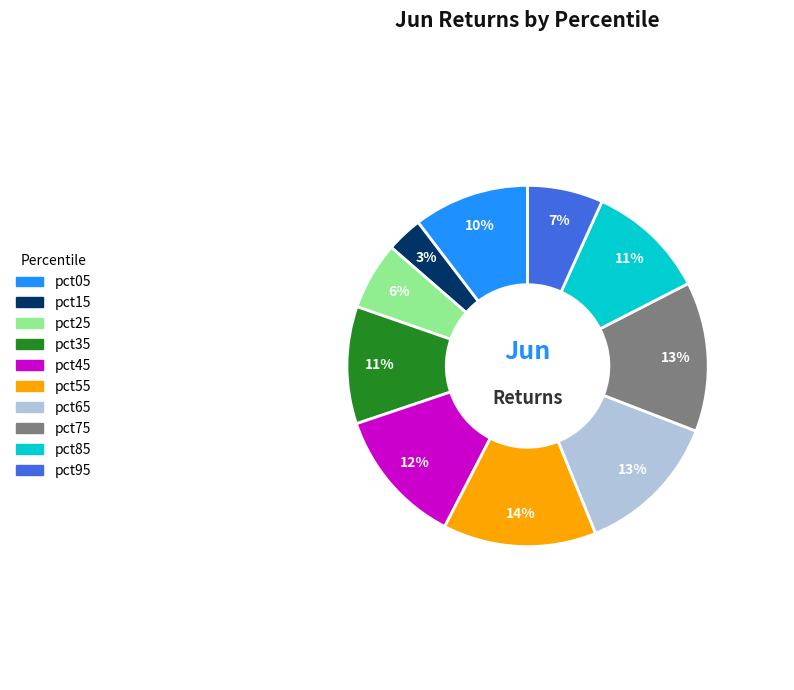

Which slice is the smallest?

pct15